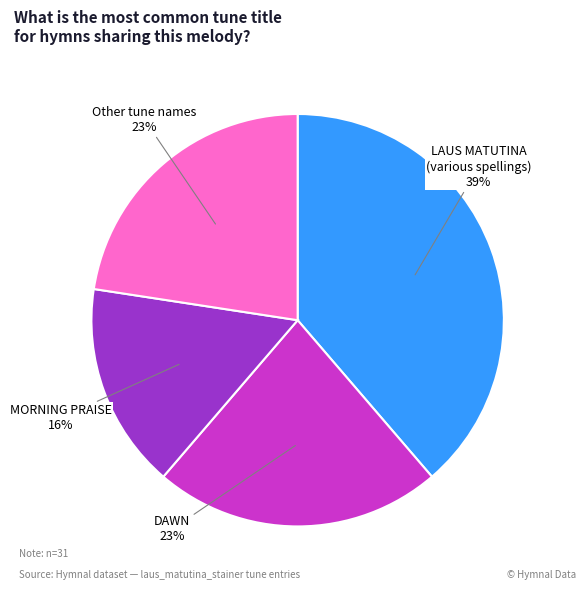

To the nearest percent, what percentage of the pie is LAUS MATUTINA (various spellings) 39%?

39%